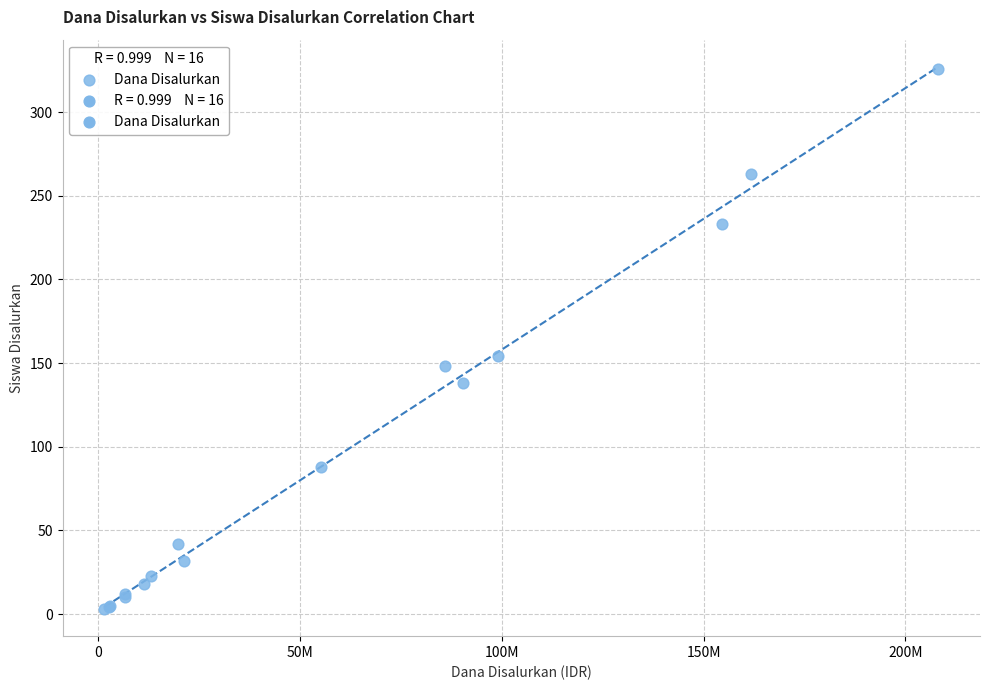

What Y value in the scatter plot is closest to 164?

154